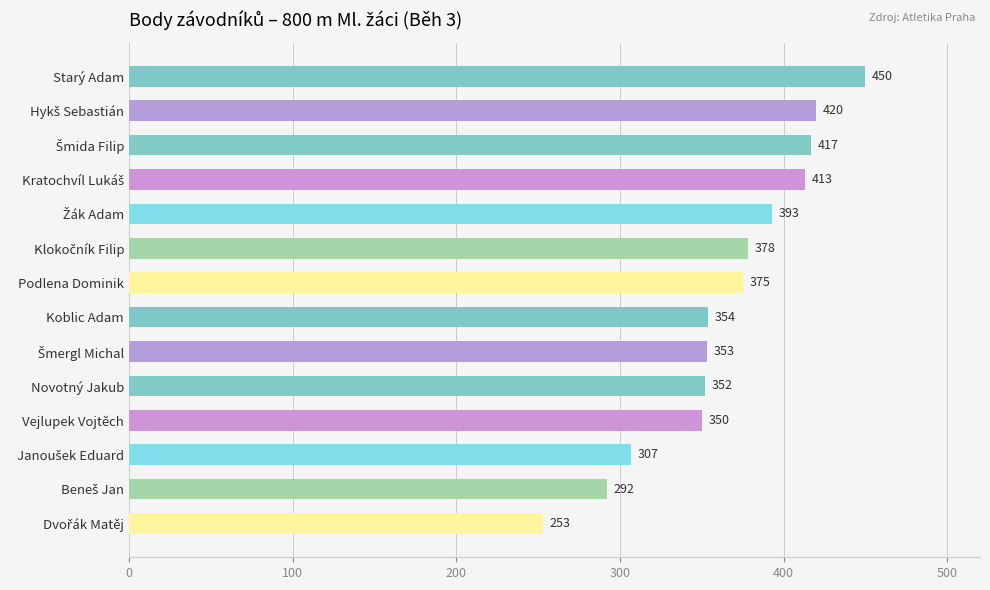

What is the value of the 12th bar from the top?

307